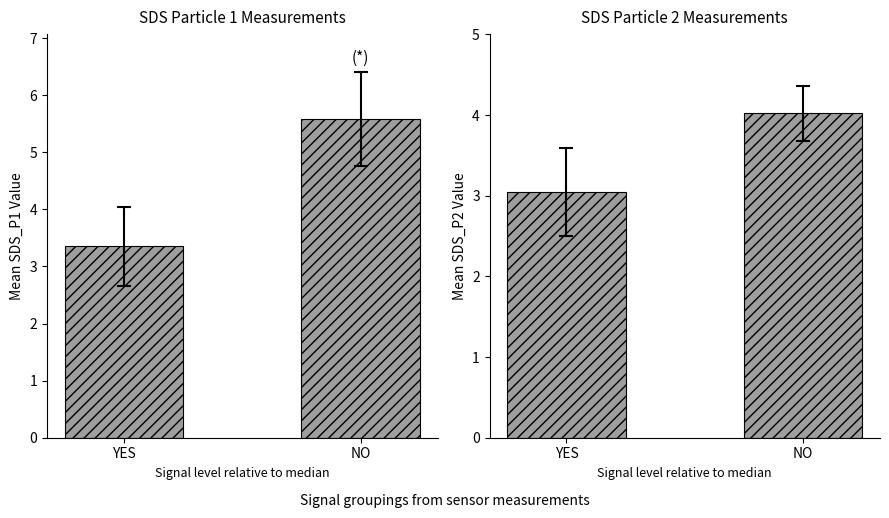

Reading left to right, what are all the values shown in this chart?

SDS_P1: YES=3.4	NO=5.6
SDS_P2: YES=3.0	NO=4.0